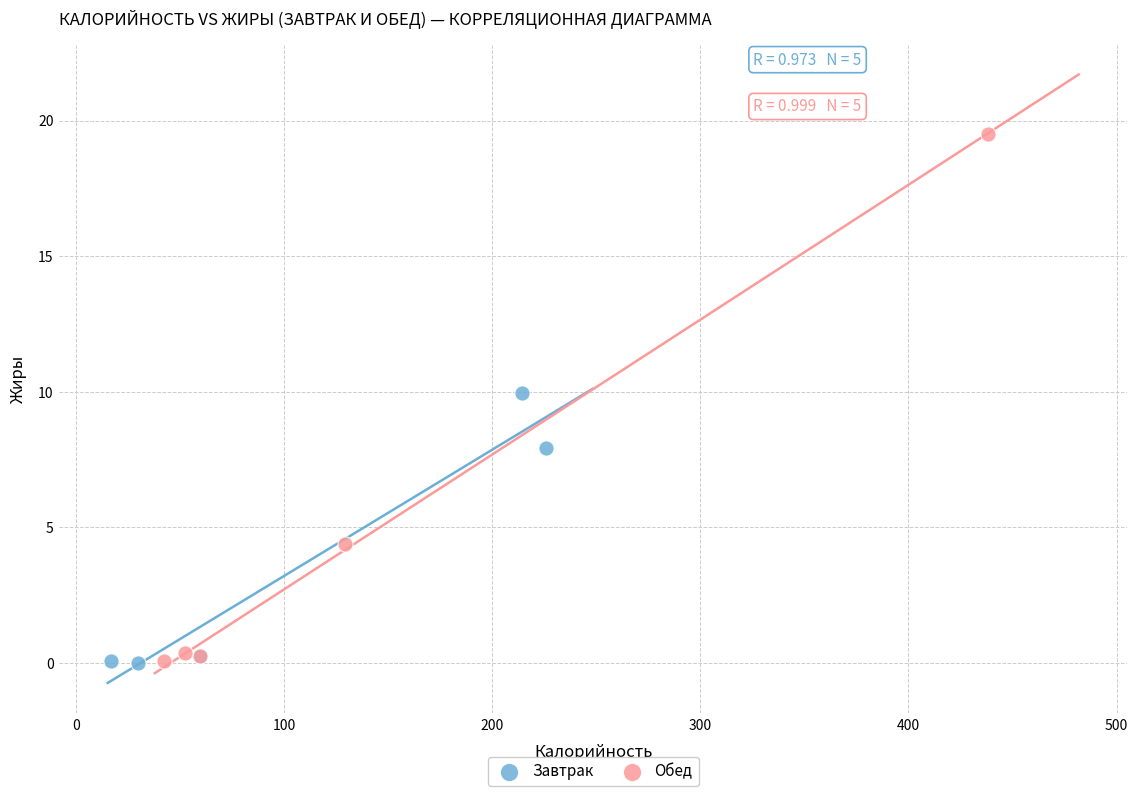

Which series reaches the maximum Y coordinate?

Обед